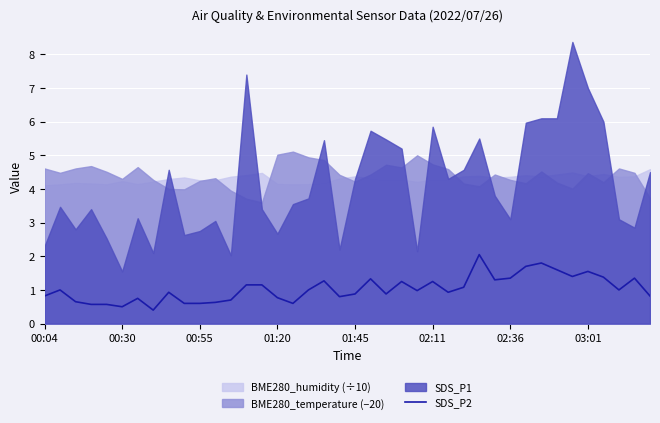

The value of SDS_P2 at 00:30 is 0.5. True or false?

True